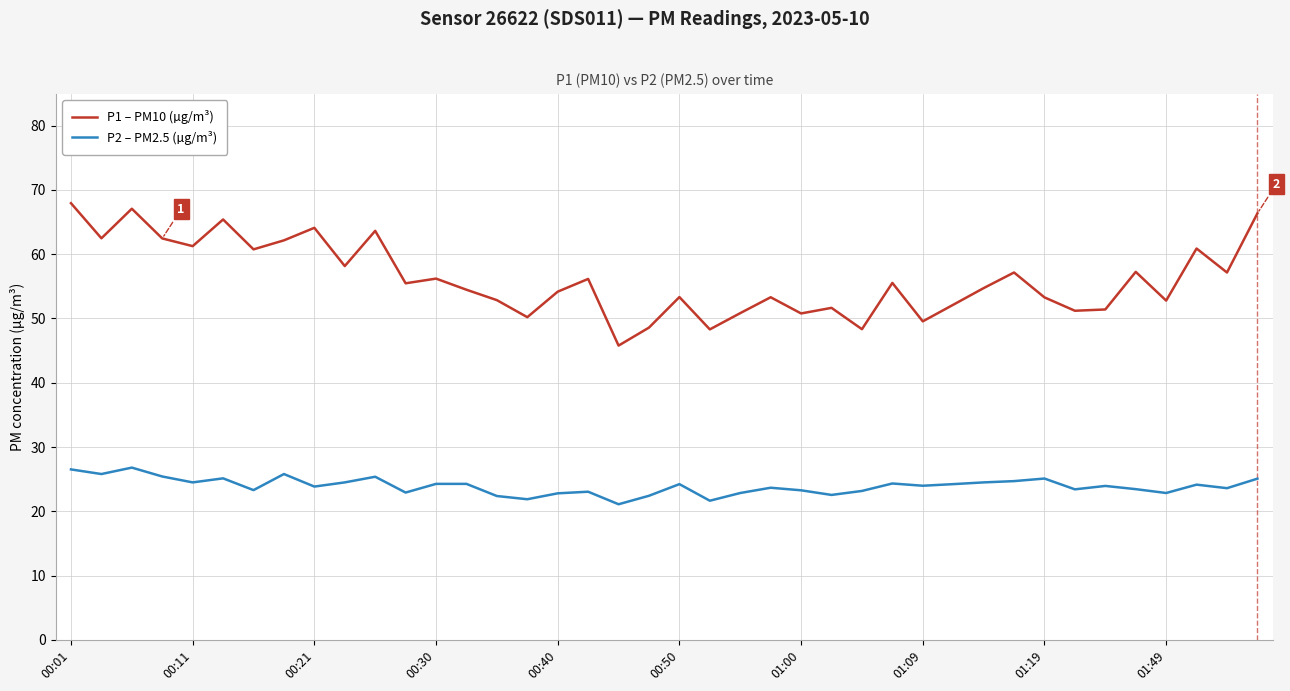

How many lines are shown in the chart?

2